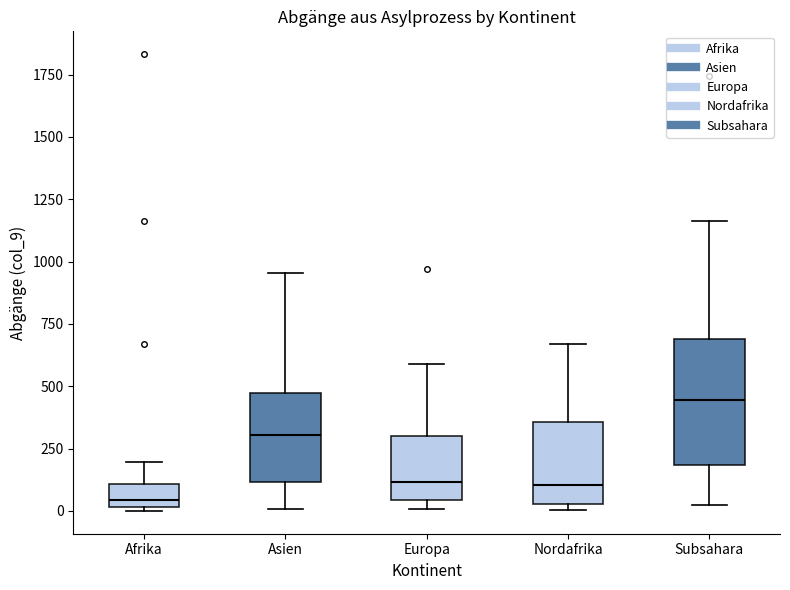

Reading left to right, transcribe this box plot: for each box, give where its median line is, the range the box spans, and where its two whiskers end, as read against the y-axis. The values are not printed on the chart, so give them approximately, as read against the axis.

Afrika: median 50, box 0 to 100, whiskers 0 to 200
Asien: median 300, box 100 to 450, whiskers 0 to 950
Europa: median 100, box 50 to 300, whiskers 0 to 600
Nordafrika: median 100, box 50 to 350, whiskers 0 to 650
Subsahara: median 450, box 200 to 700, whiskers 50 to 1150